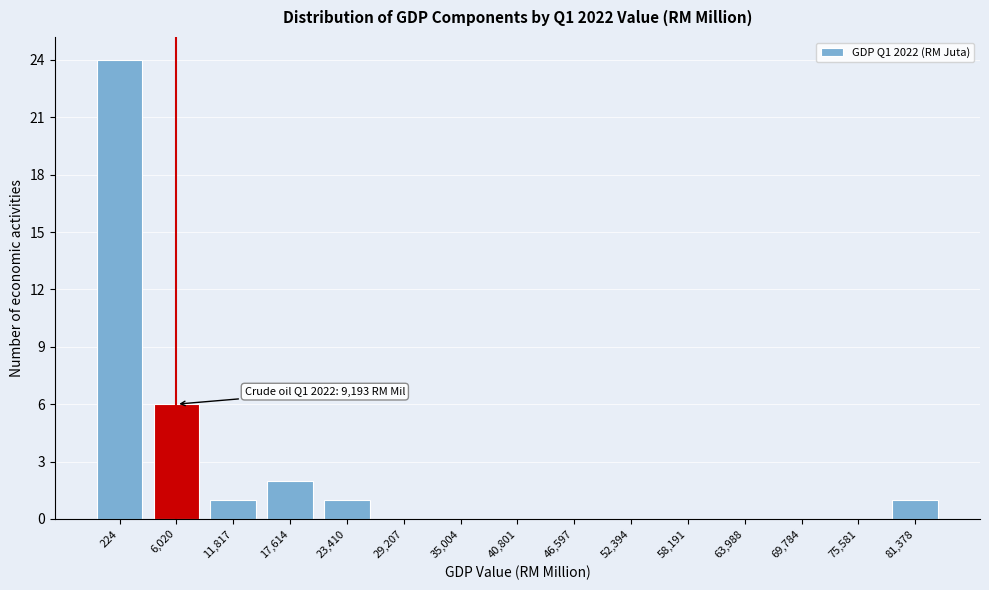

Reading right to left, extract all data points from this chart.

81,378=1	75,581=0	69,784=0	63,988=0	58,191=0	52,394=0	46,597=0	40,801=0	35,004=0	29,207=0	23,410=1	17,614=2	11,817=1	6,020=6	224=24